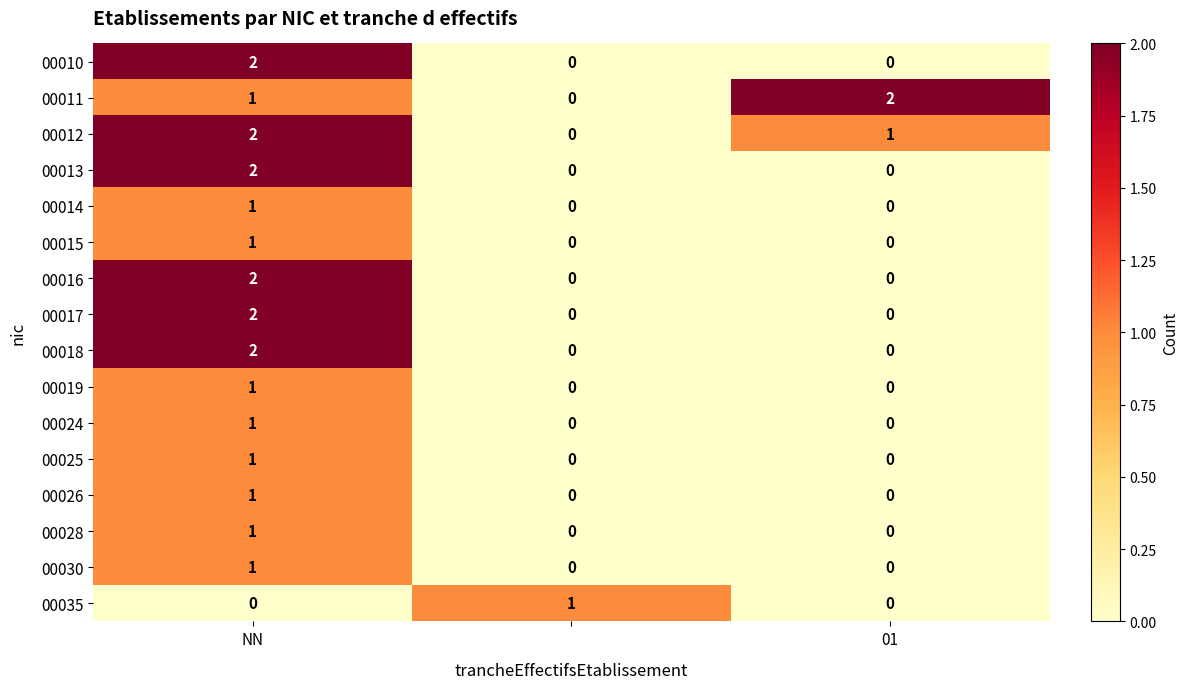

Count the 00018 values in the range 0 to 2.

3